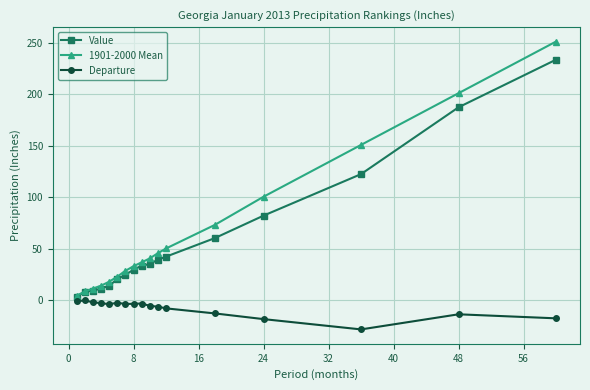

What is the difference between the maximum and minimum values in the Departure series?

28.1